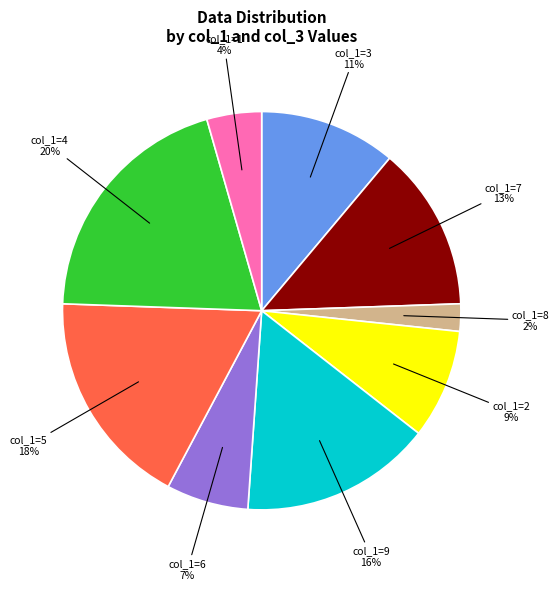

What percentage is the col_1=7 slice, to the nearest percent?

13%